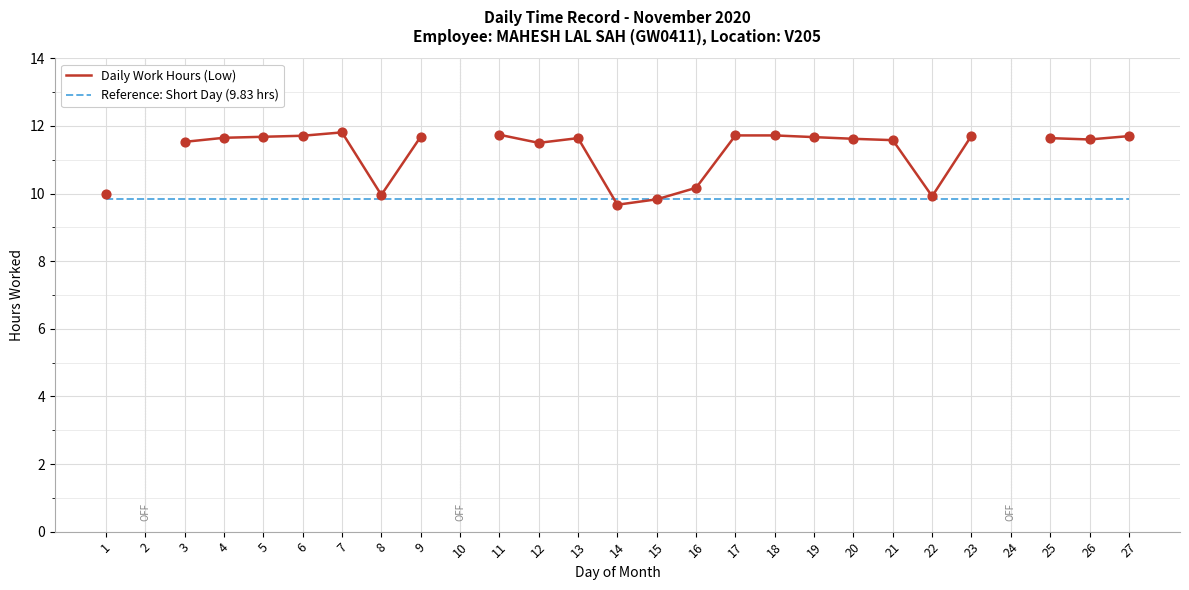

At how many categories does at least one series exceed 11?

18